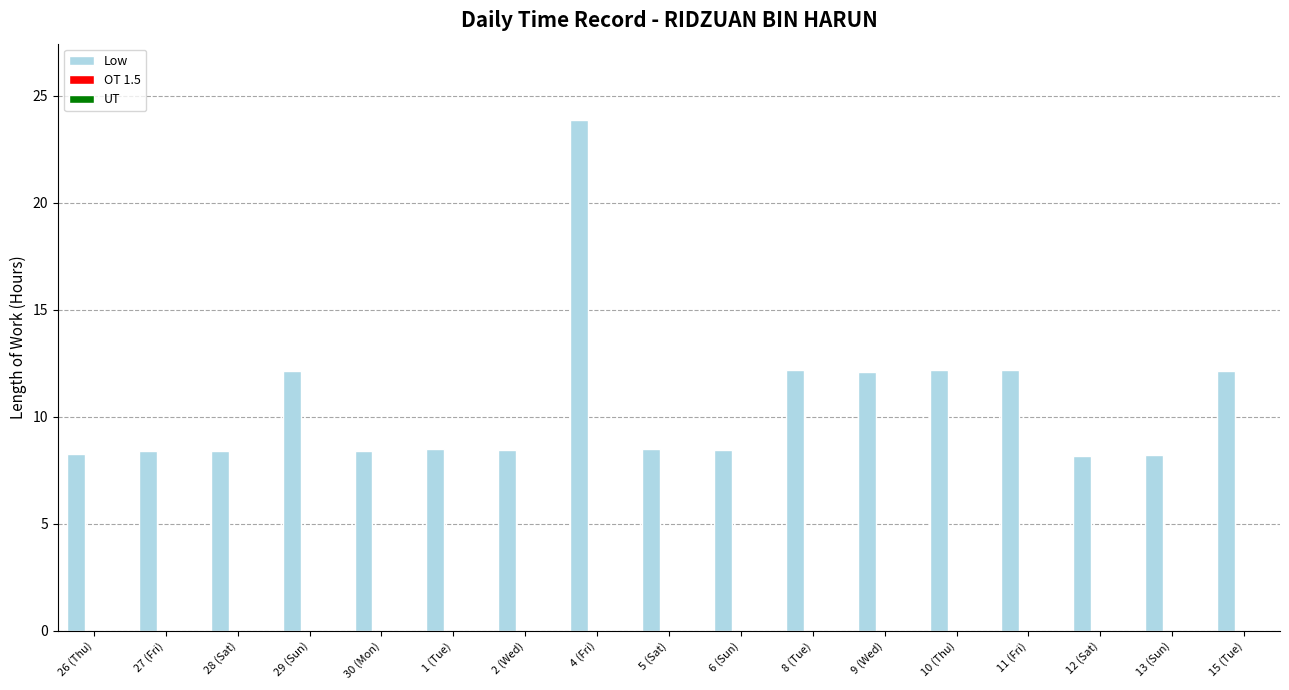

The value at 15 (Tue) is 17.6. True or false?

False